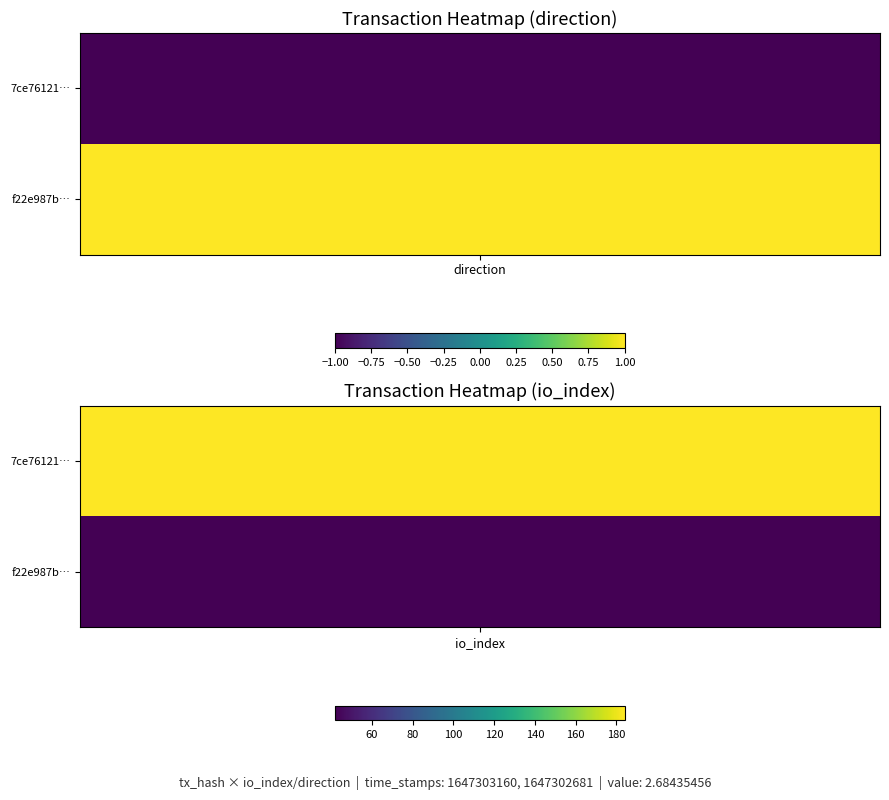

Reading left to right, list all the values displayed in this chart.

7ce761212c1b92bc8f381a39d9e642988c5503c: 0=-1	1=184
f22e987b8751f276a2788e11a7ceb219ab98035: 0=1	1=42